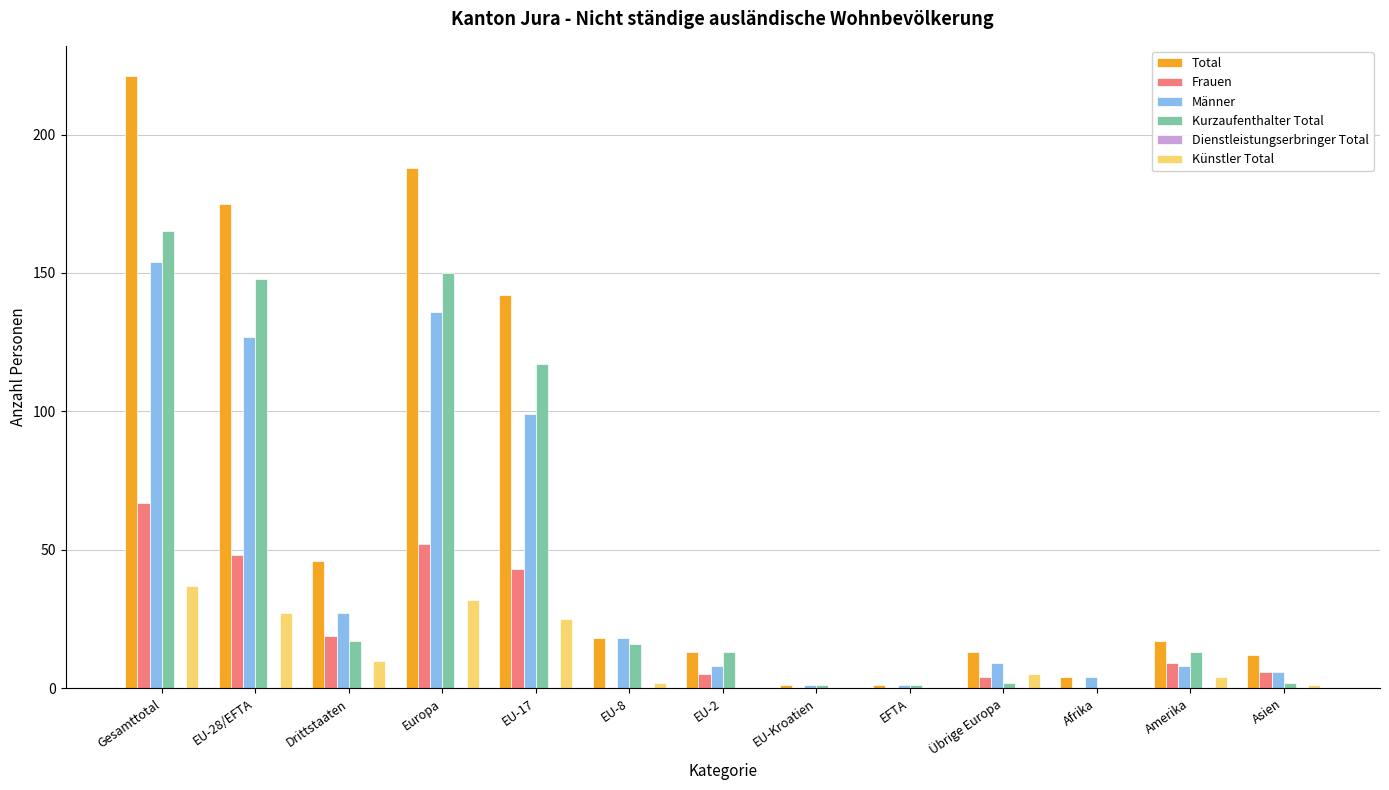

Which series has the largest total across all categories?

Total